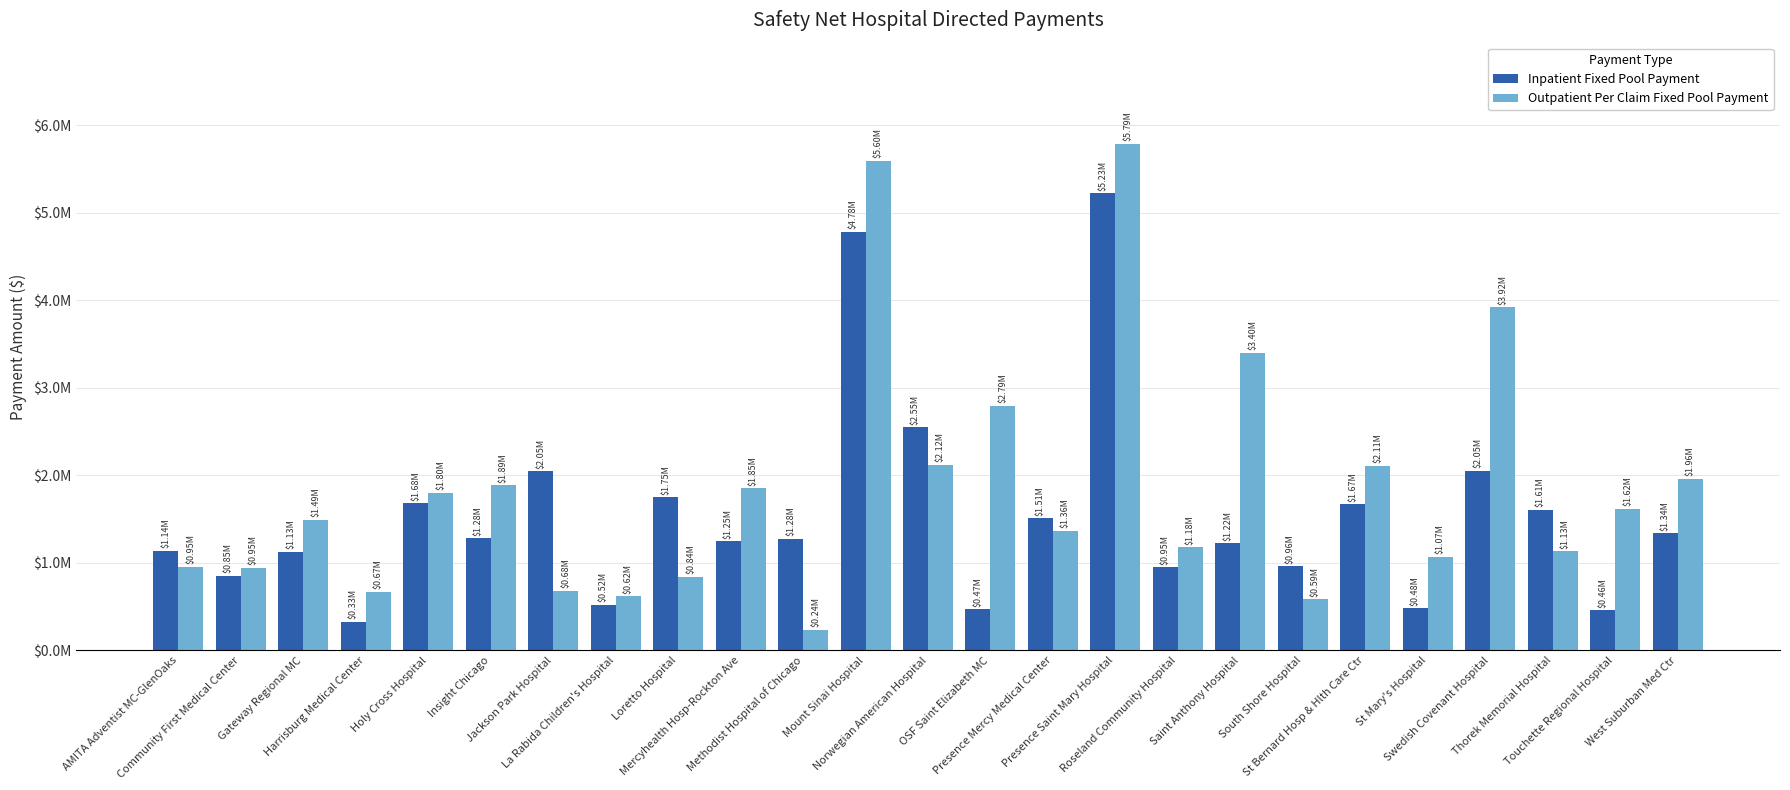

Reading left to right, what are all the values shown in this chart?

Inpatient Fixed Pool Payment: 1140361.5	850338.0	1127971.2	327194.3	1681402.2	1279866.5	2045767.2	523602.6	1748860.2	1246825.8	1277113.1	4784470.4	2551931.7	468075.9	1507938.8	5225471.3	949459.9	1223422.0	961850.2	1670847.6	481842.9	2050356.2	1607978.5	459815.8	1337687.6
Outpatient Per Claim Fixed Pool Payment: 954979.7	946365.2	1494986.3	672423.9	1804370.2	1886577.2	678577.1	620490.7	842991.1	1851134.7	235053.0	5597707.2	2120399.6	2794546.3	1363799.6	5788457.0	1178956.9	3399777.0	586278.8	2113508.0	1067952.8	3921570.1	1133669.2	1619773.6	1962631.0